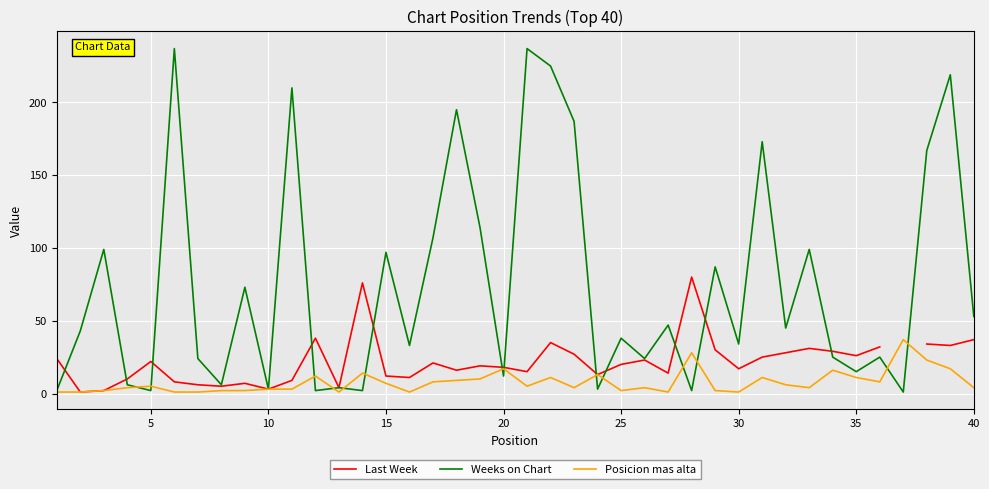

True or false: Last Week and Posicion mas alta intersect in this chart.

False